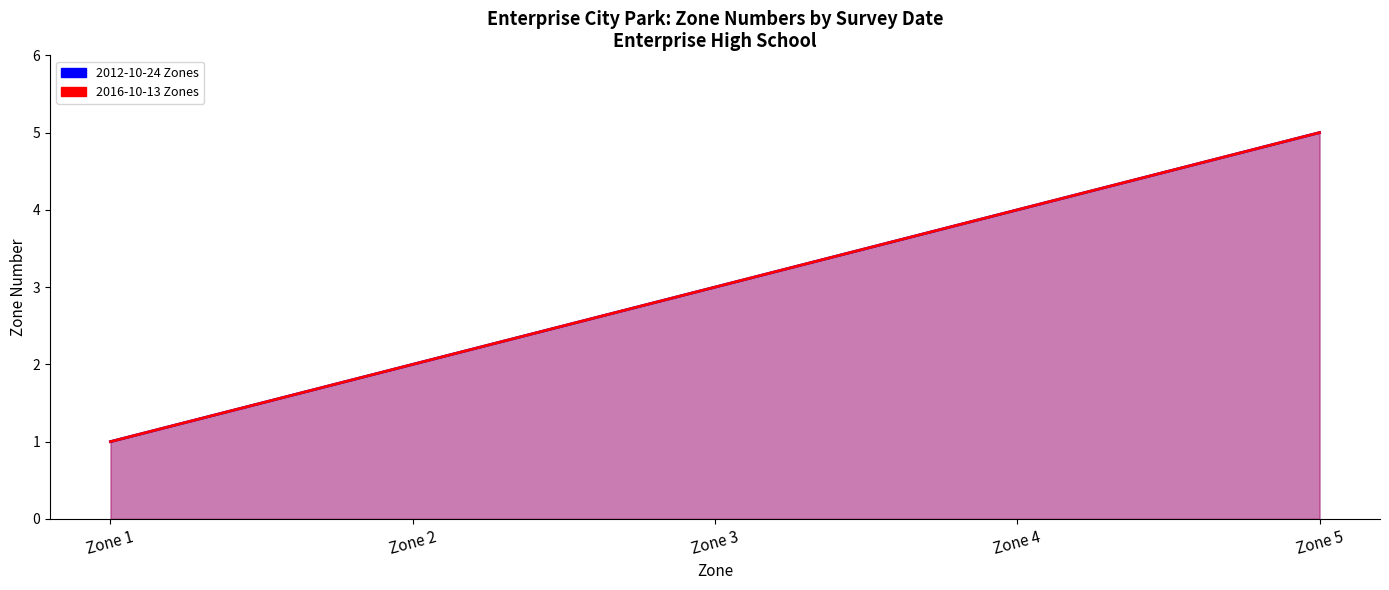

True or false: 2016-10-13 Zones has more than 2 interior local peaks.

False